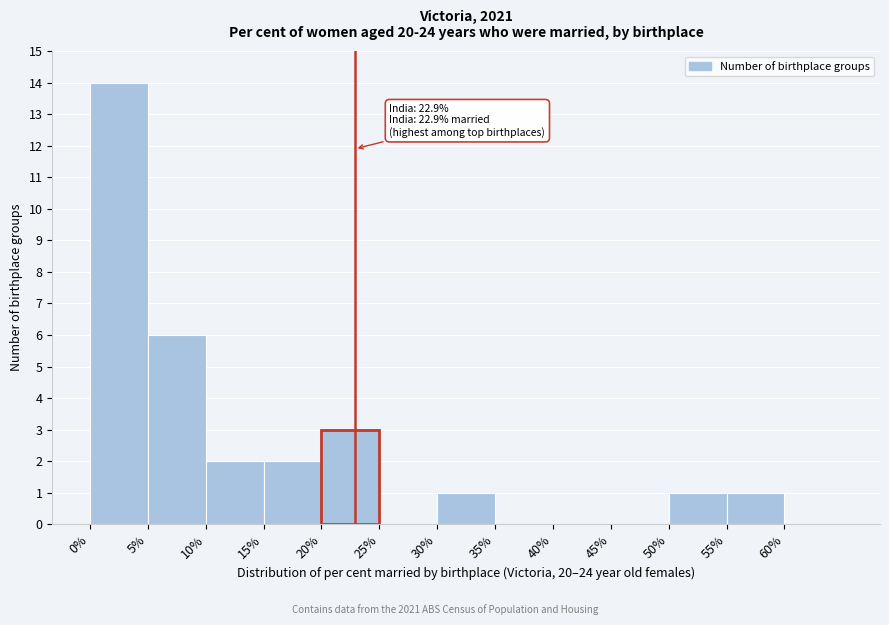

Which range on the x-axis has the tallest bar?

0 to 5